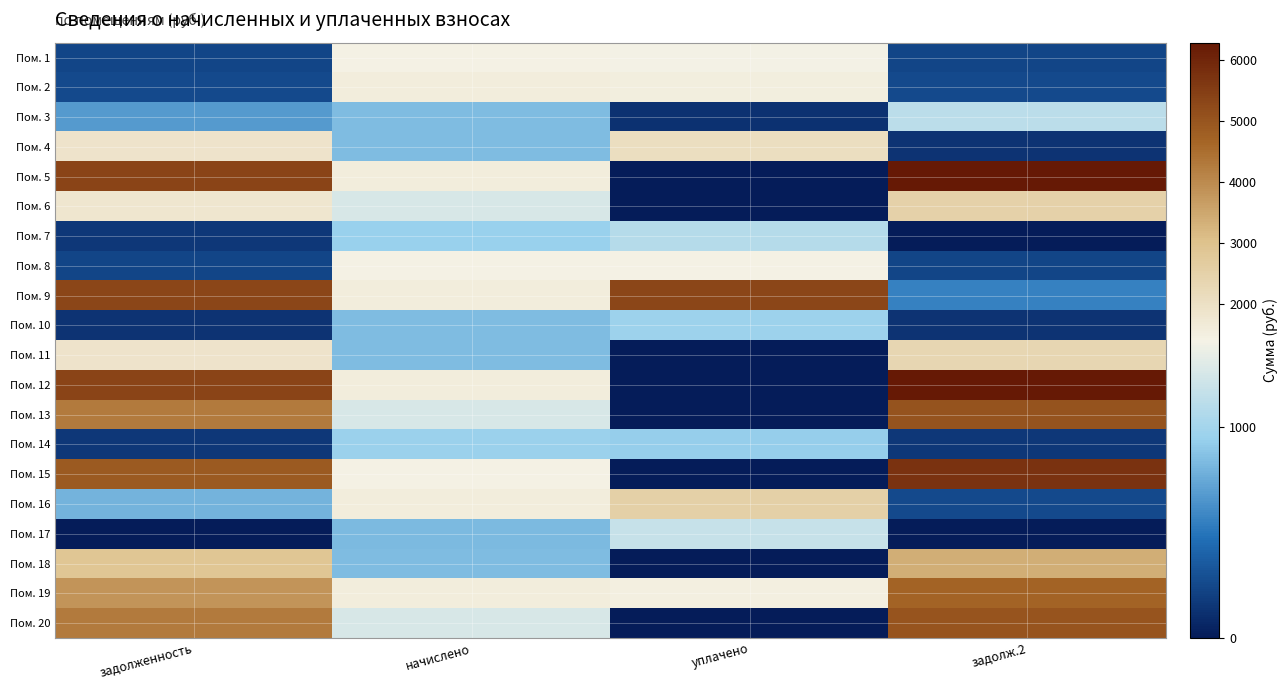

Reading left to right, what are all the values shown in this chart?

Пом. 1: задолженность=238.4	начислено=1430.6	уплачено=1406.2	задолж.2=238.4
Пом. 2: задолженность=263.1	начислено=1578.4	уплачено=1551.6	задолж.2=263.1
Пом. 3: задолженность=682.5	начислено=843.2	уплачено=126.2	задолж.2=1121.3
Пом. 4: задолженность=1875.7	начислено=839.2	уплачено=2080.7	задолж.2=139.9
Пом. 5: задолженность=5355.1	начислено=1578.4	уплачено=0.0	задолж.2=6288.1
Пом. 6: задолженность=1808.5	начислено=1262.8	уплачено=0.0	задолж.2=2487.7
Пом. 7: задолженность=157.2	начислено=943.1	уплачено=1084.2	задолж.2=0.0
Пом. 8: задолженность=239.1	начислено=1434.5	уплачено=1410.1	задолж.2=239.1
Пом. 9: задолженность=5327.9	начислено=1570.4	уплачено=5325.1	задолж.2=559.0
Пом. 10: задолженность=141.2	начислено=847.1	уплачено=959.5	задолж.2=141.2
Пом. 11: задолженность=1884.6	начислено=843.2	уплачено=0.0	задолж.2=2356.5
Пом. 12: задолженность=5341.5	начислено=1574.4	уплачено=0.0	задолж.2=6272.1
Пом. 13: задолженность=4282.9	начислено=1262.8	уплачено=0.0	задолж.2=5030.5
Пом. 14: задолженность=158.5	начислено=951.1	уплачено=934.9	задолж.2=159.2
Пом. 15: задолженность=4892.9	начислено=1442.6	уплачено=0.0	задолж.2=5746.9
Пом. 16: задолженность=798.8	начислено=1574.4	уплачено=2516.4	задолж.2=263.4
Пом. 17: задолженность=0.0	начислено=835.1	уплачено=1170.5	задолж.2=0.0
Пом. 18: задолженность=2860.6	начислено=843.2	уплачено=0.0	задолж.2=3359.0
Пом. 19: задолженность=3834.8	начислено=1578.4	уплачено=1505.0	задолж.2=4724.0
Пом. 20: задолженность=4269.4	начислено=1258.7	уплачено=0.0	задолж.2=5014.5